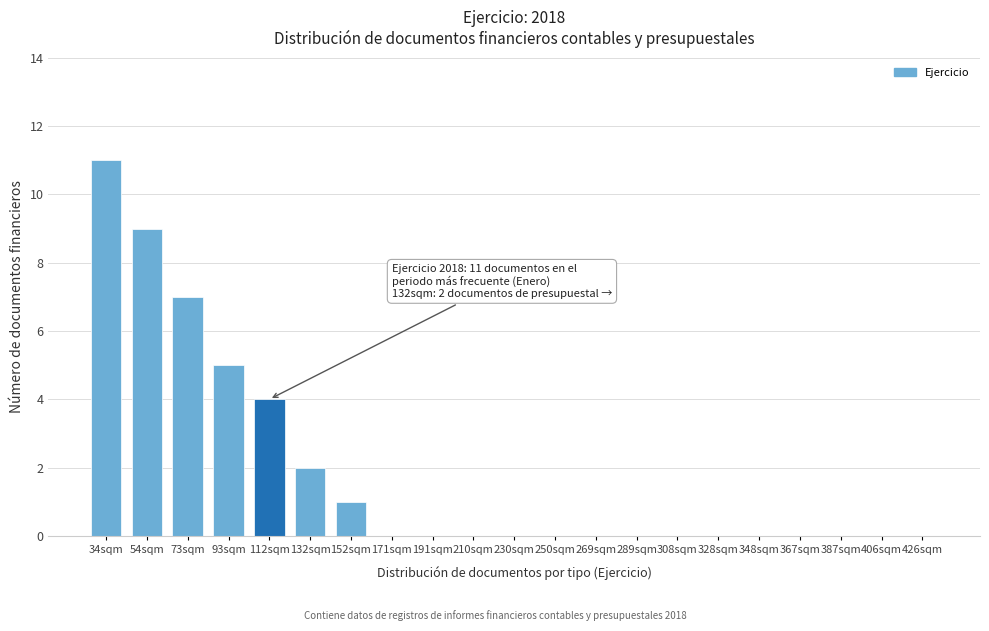

Reading left to right, list all the values displayed in this chart.

34sqm=11	54sqm=9	73sqm=7	93sqm=5	112sqm=4	132sqm=2	152sqm=1	171sqm=0	191sqm=0	210sqm=0	230sqm=0	250sqm=0	269sqm=0	289sqm=0	308sqm=0	328sqm=0	348sqm=0	367sqm=0	387sqm=0	406sqm=0	426sqm=0